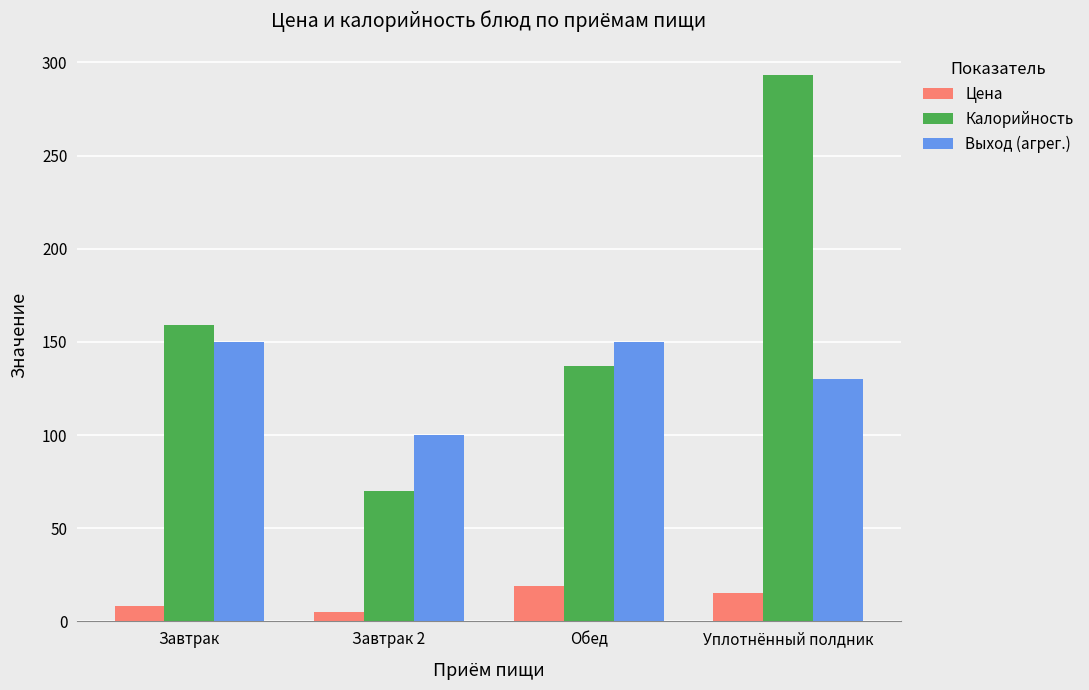

What is the spread (max minus min) of values at Завтрак 2?

95.0